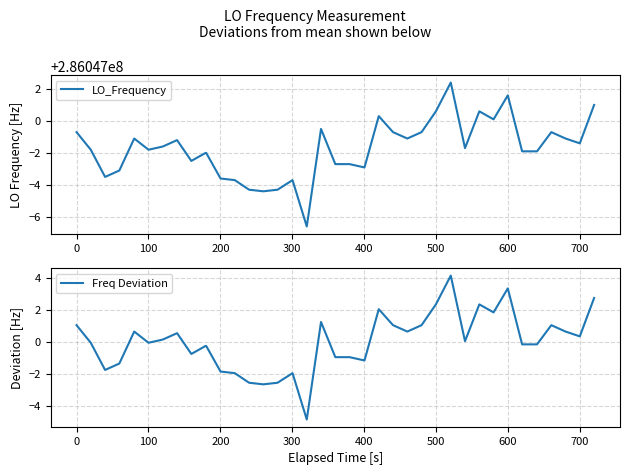

How many lines are shown in the chart?

2